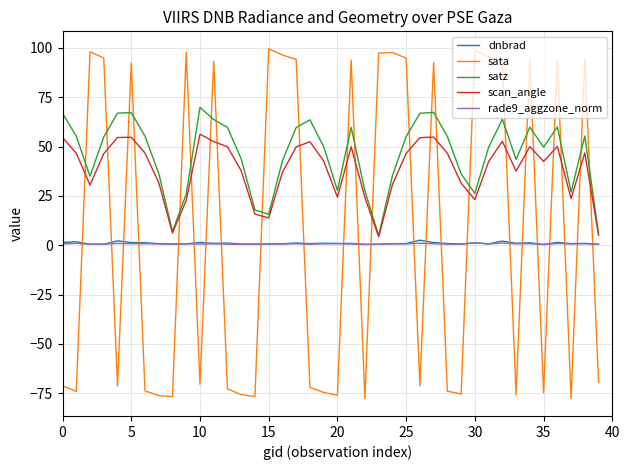

What is the greatest value displayed?

99.5